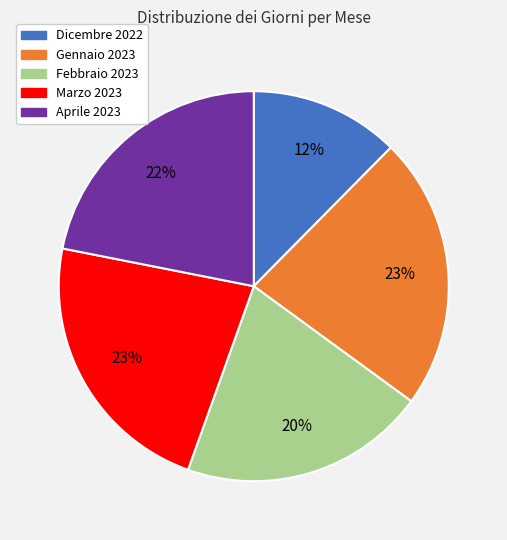

How many segments does this pie chart have?

5